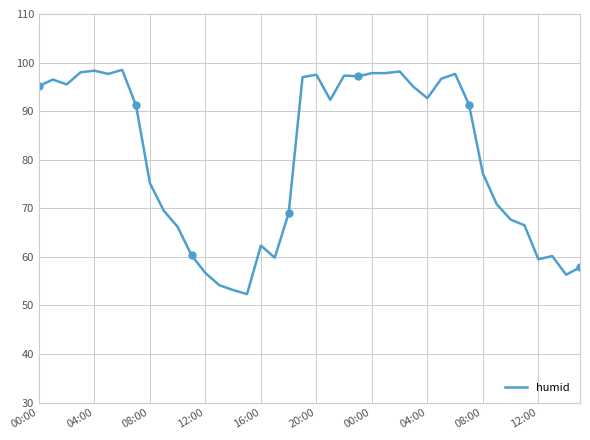

At which label is the value closest to 75?

08:00